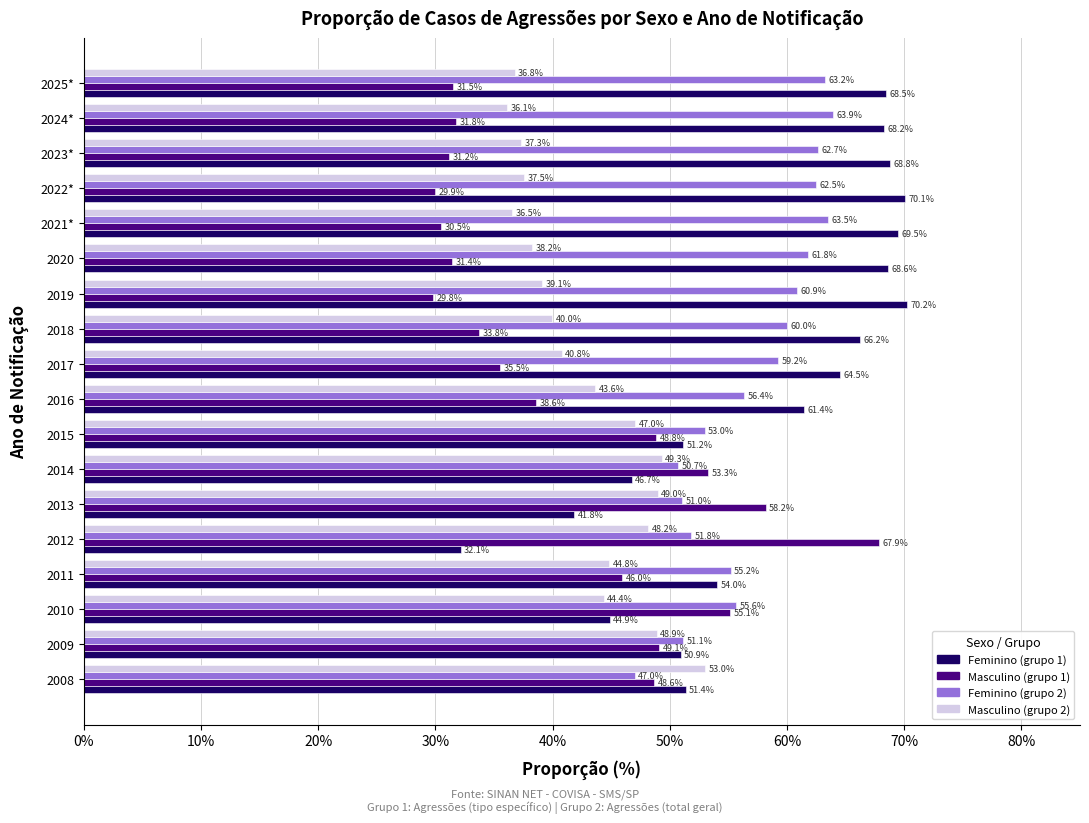

What is the sum of all Feminino (grupo 1) values?

1049.1